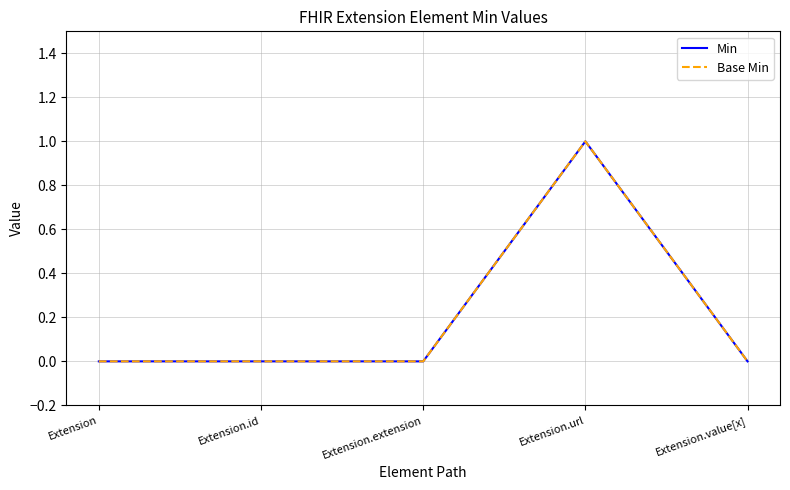

Does the chart have visible grid lines?

Yes